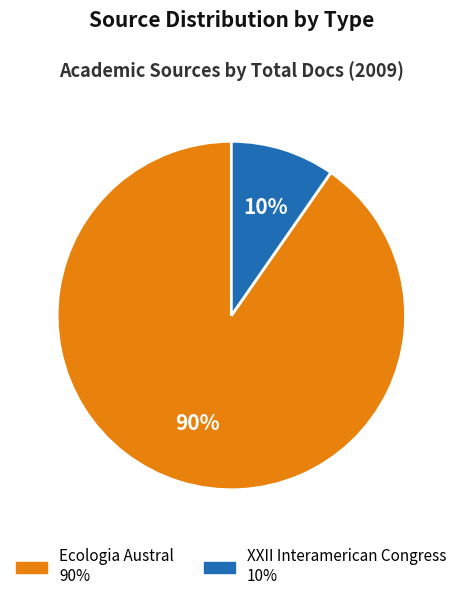

True or false: XXII Interamerican Congress accounts for 10% of the total.

True